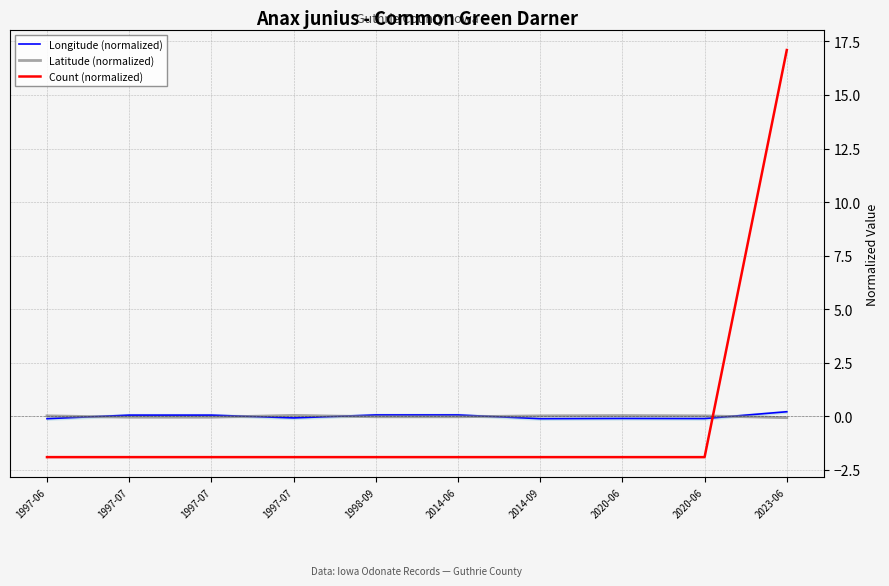

How many negative values does the Latitude (normalized) series have?

5